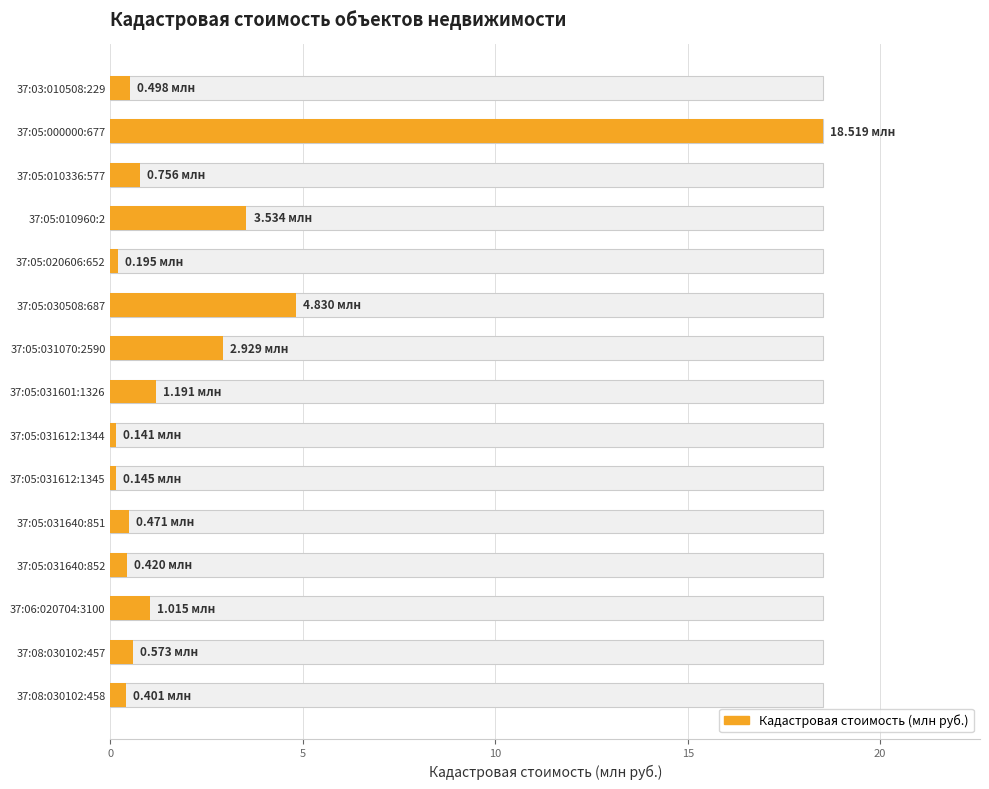

What is the approximate value at 37:08:030102:458?

0.4